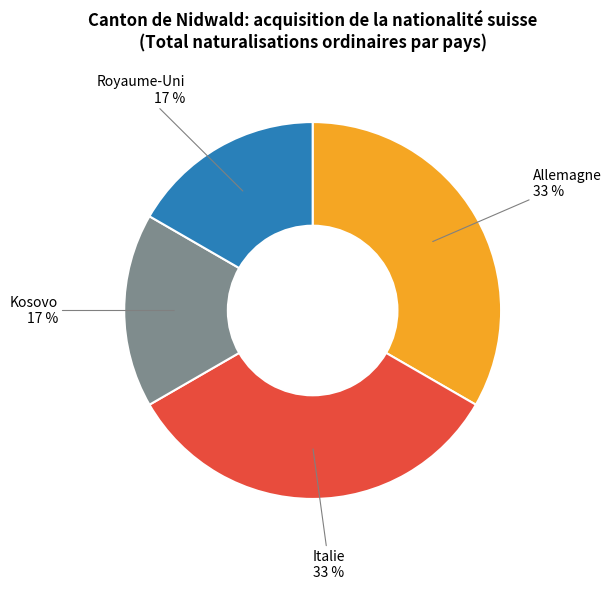

How many slices are in this pie chart?

4